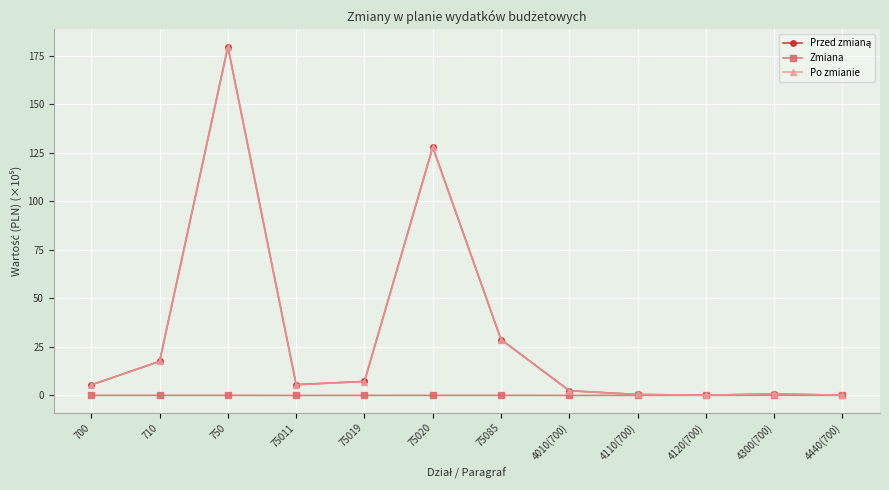

Does the chart display data point markers on the line(s)?

Yes